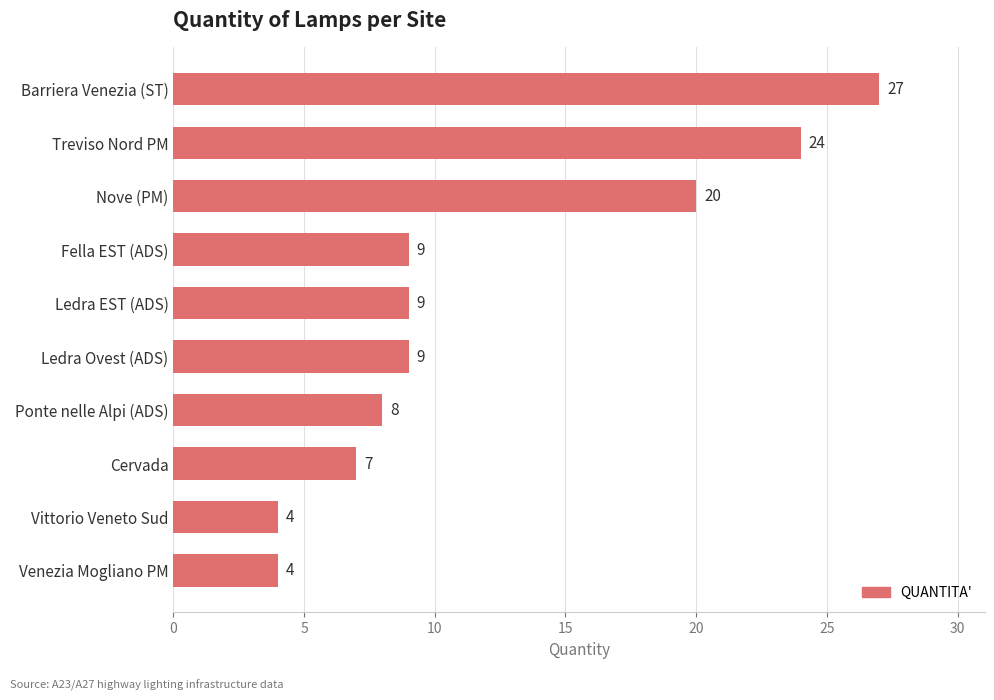

Reading bottom to top, transcribe all the data shown in this chart.

Venezia Mogliano PM=4	Vittorio Veneto Sud=4	Cervada=7	Ponte nelle Alpi (ADS)=8	Ledra Ovest (ADS)=9	Ledra EST (ADS)=9	Fella EST (ADS)=9	Nove (PM)=20	Treviso Nord PM=24	Barriera Venezia (ST)=27